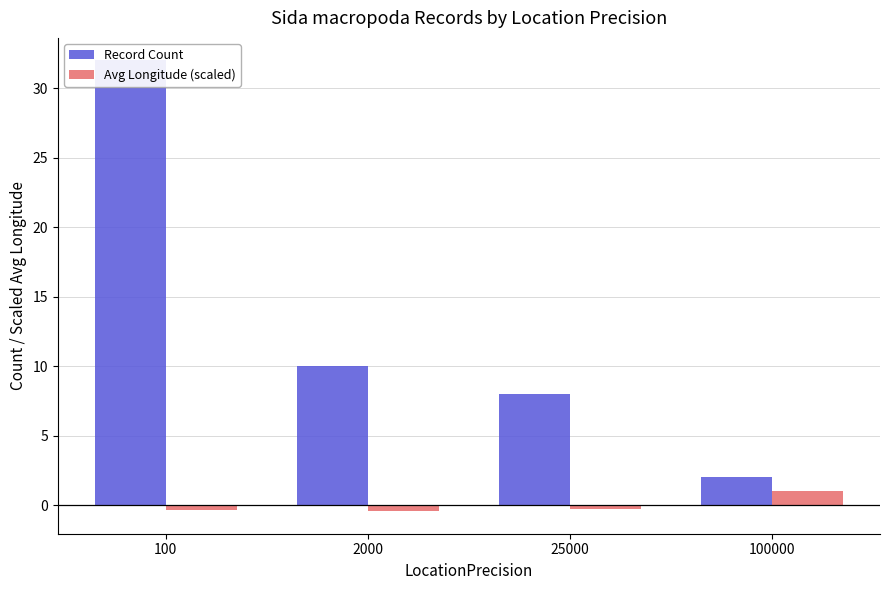

What is the minimum value shown in the chart?

-0.4